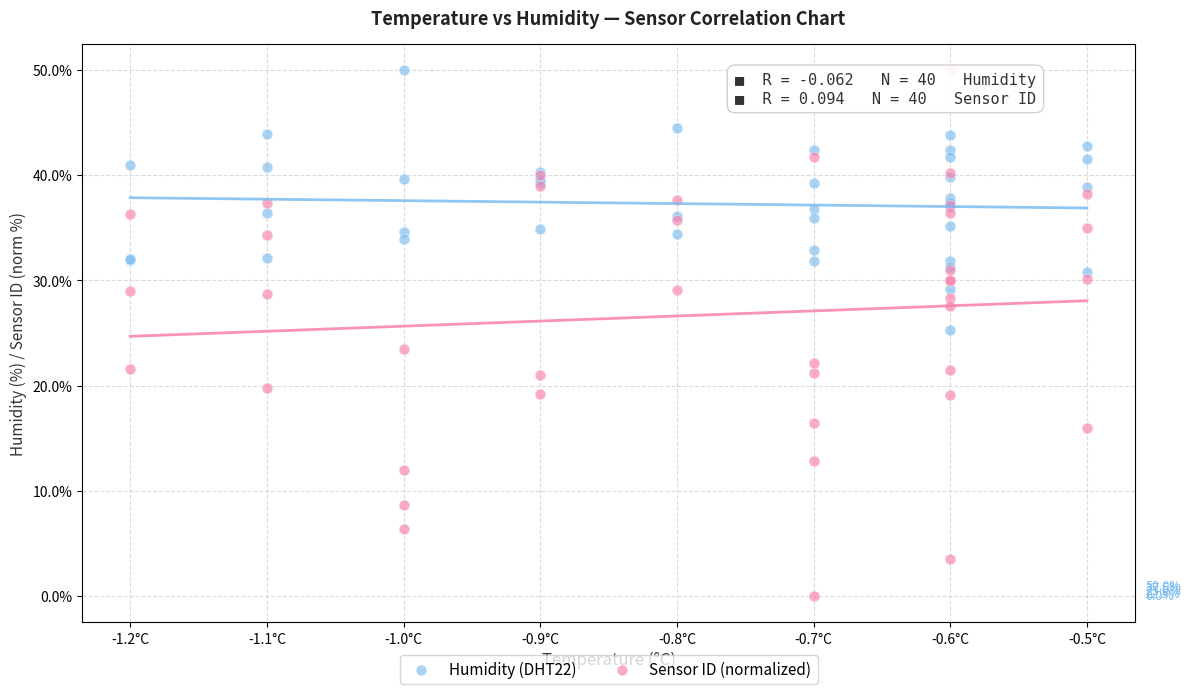

What is the X range (max minus min) for the scatter plot?

0.7